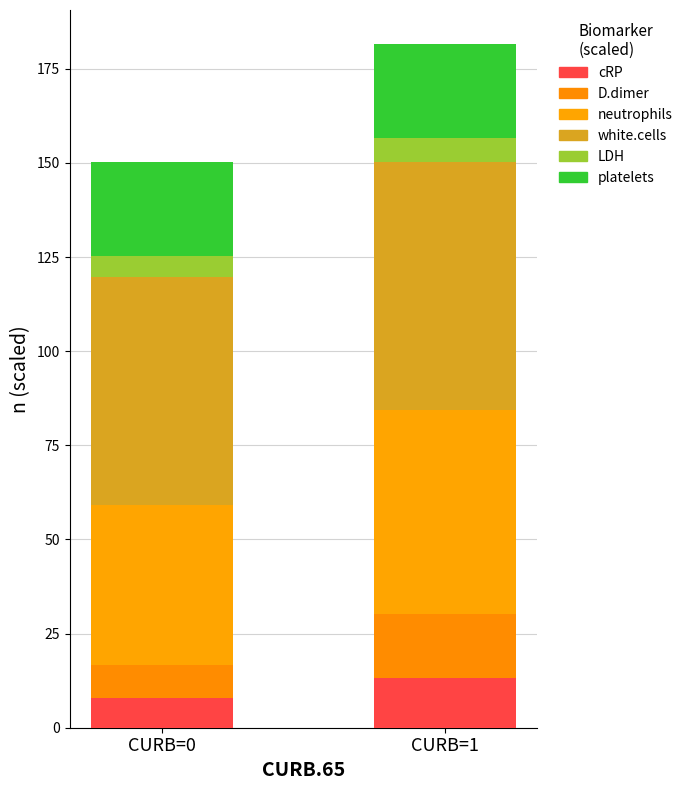

True or false: LDH has a value of 6.1 at CURB=1.

True